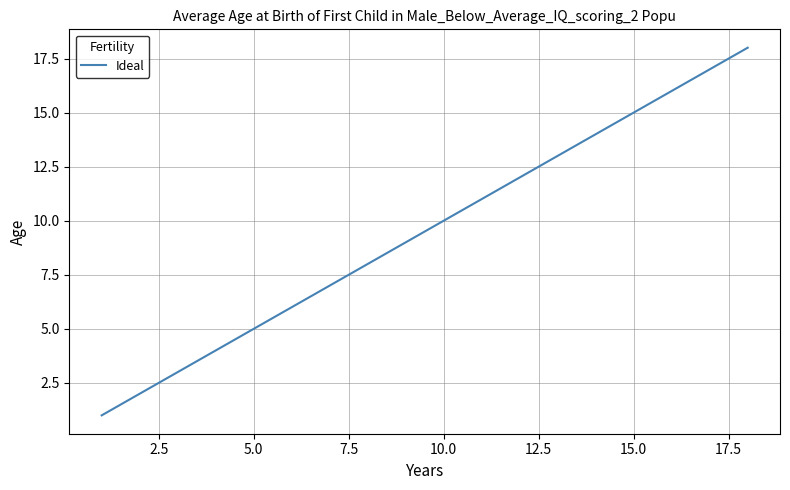

What is the difference between the maximum and minimum values?

17